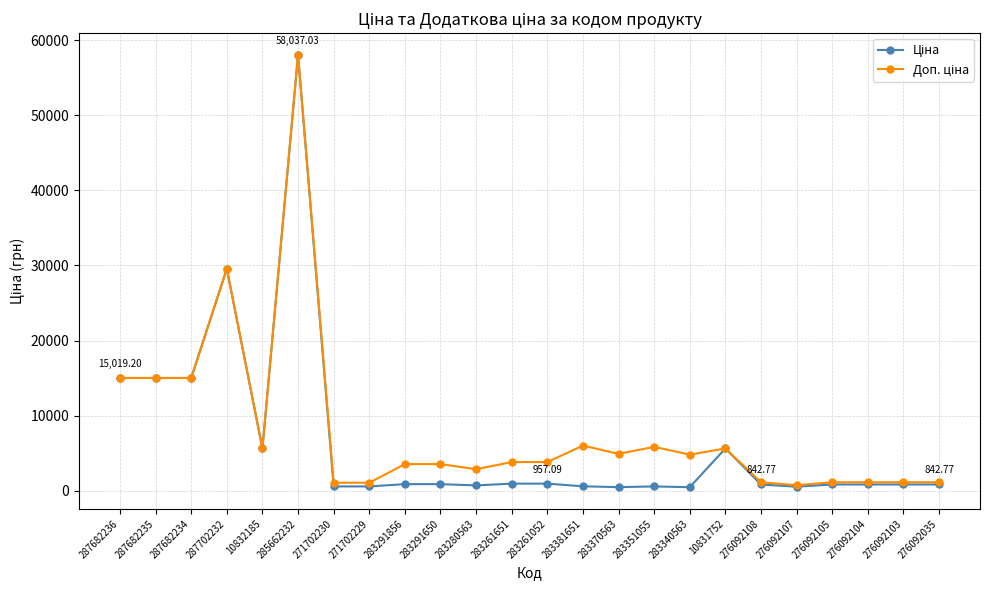

At which category is the sum across all series the highest?

285662232